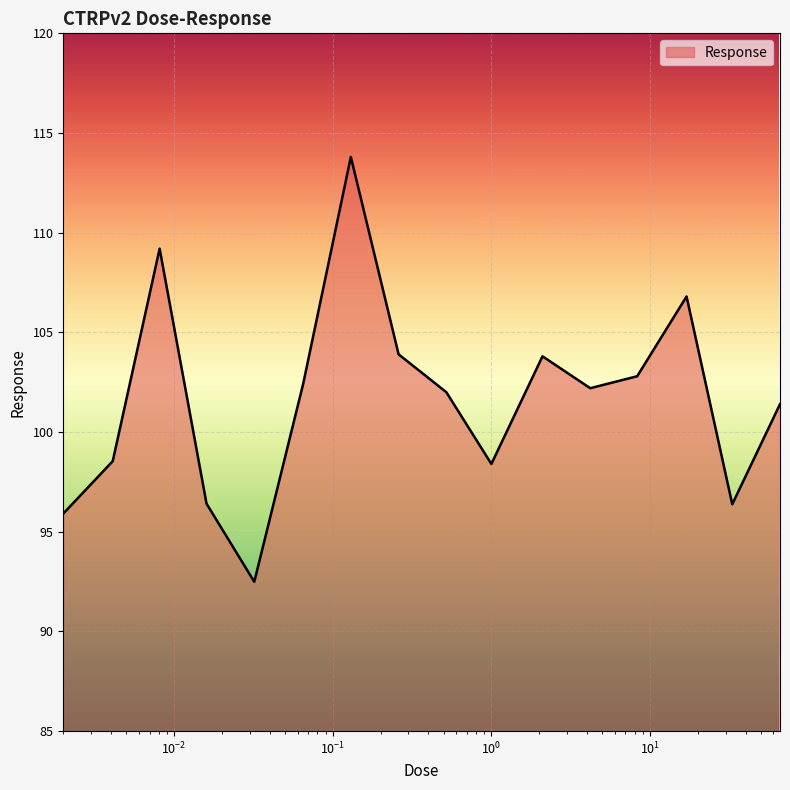

What is the difference between the maximum and minimum values?

21.3